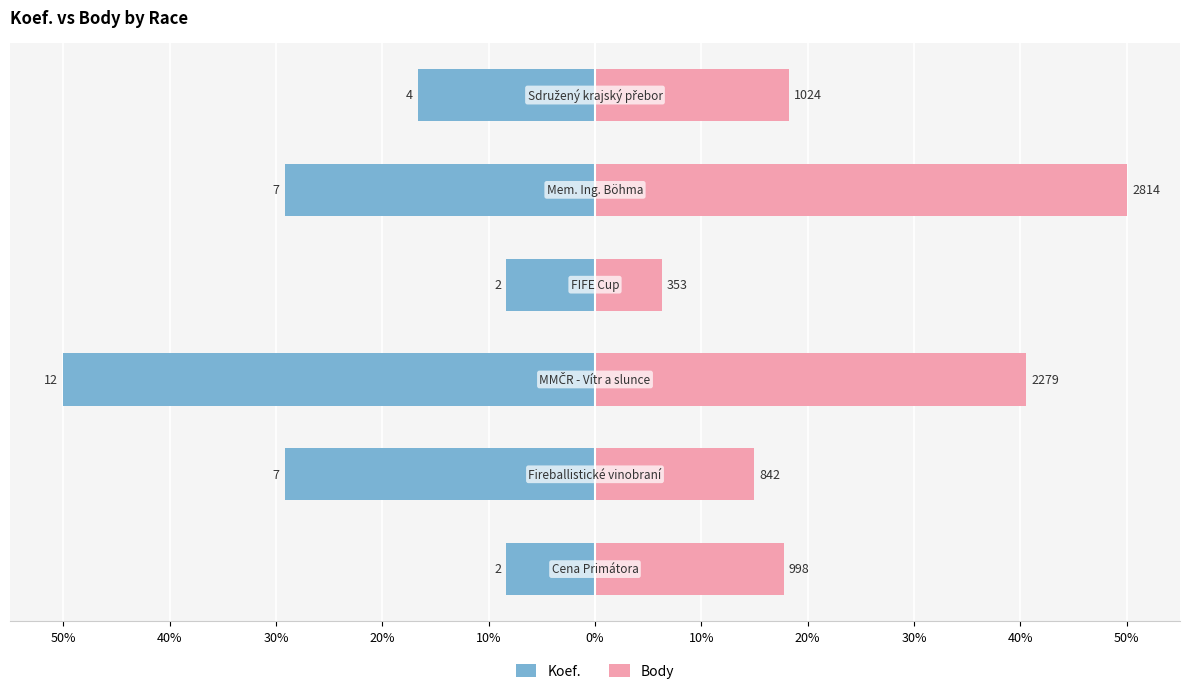

The value of Koef. at 20% is -8.3. True or false?

True